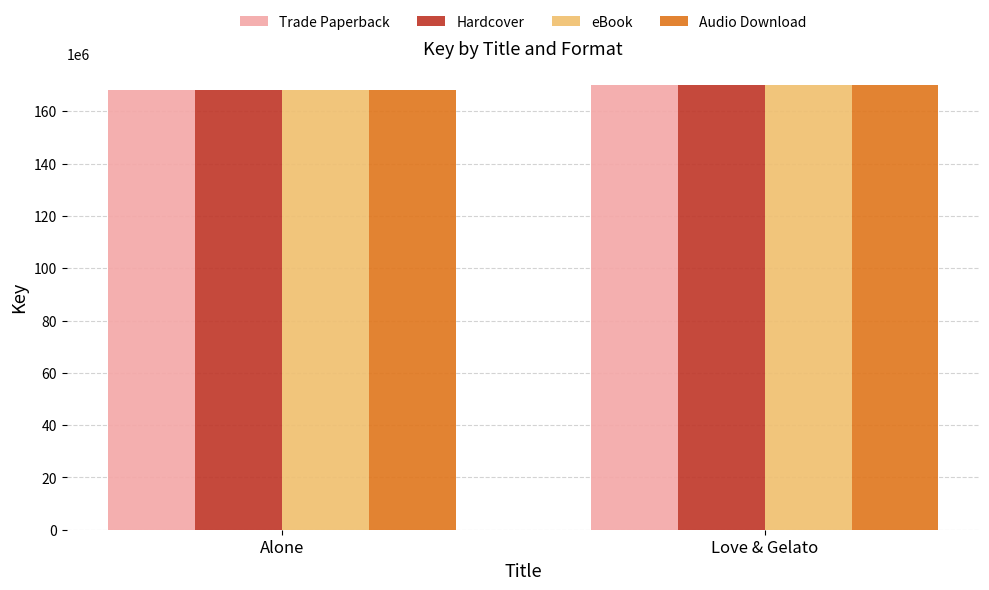

What is the greatest value displayed?

169942786